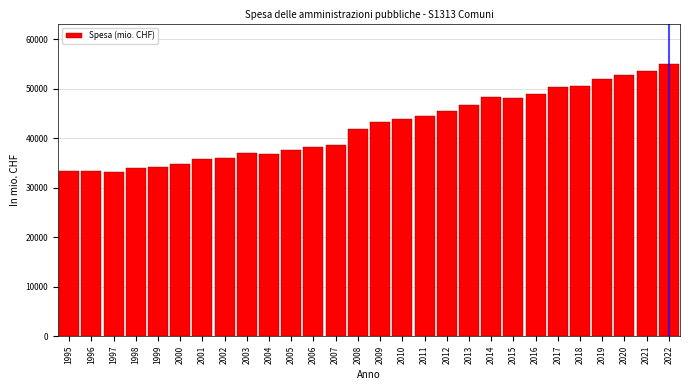

The value at 2012 is 45553.4. True or false?

True